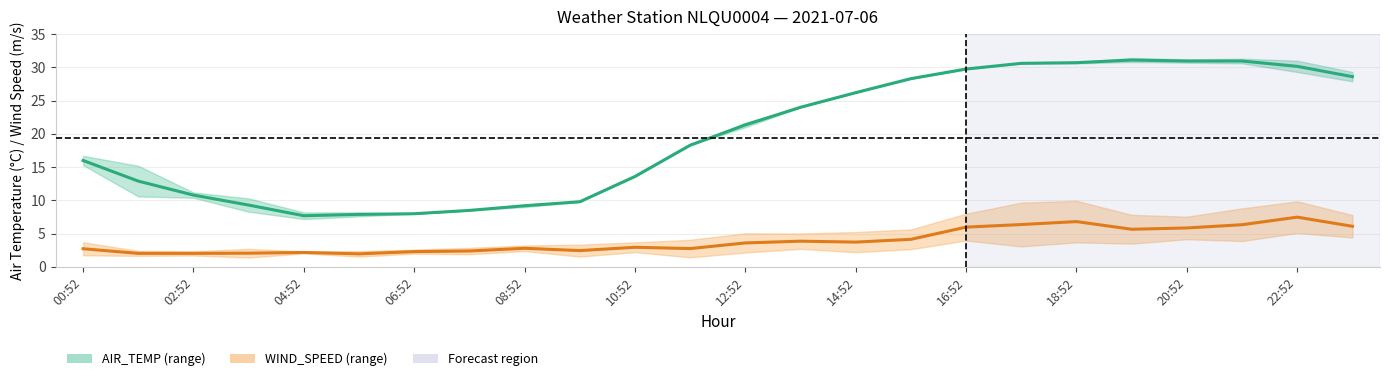

True or false: WIND_SPEED (mid) and AIR_TEMP (mid) cross at least once.

False